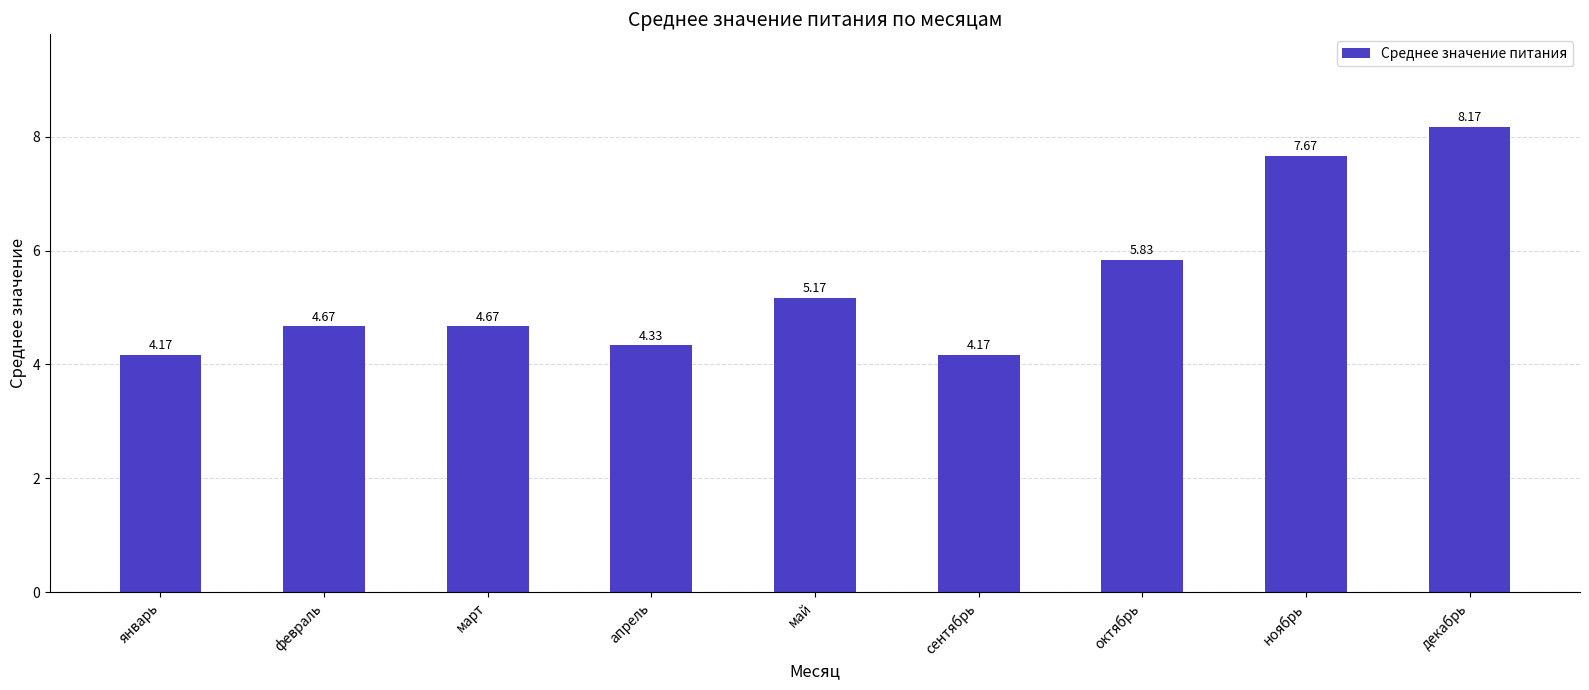

Does the chart contain stacked bars?

No